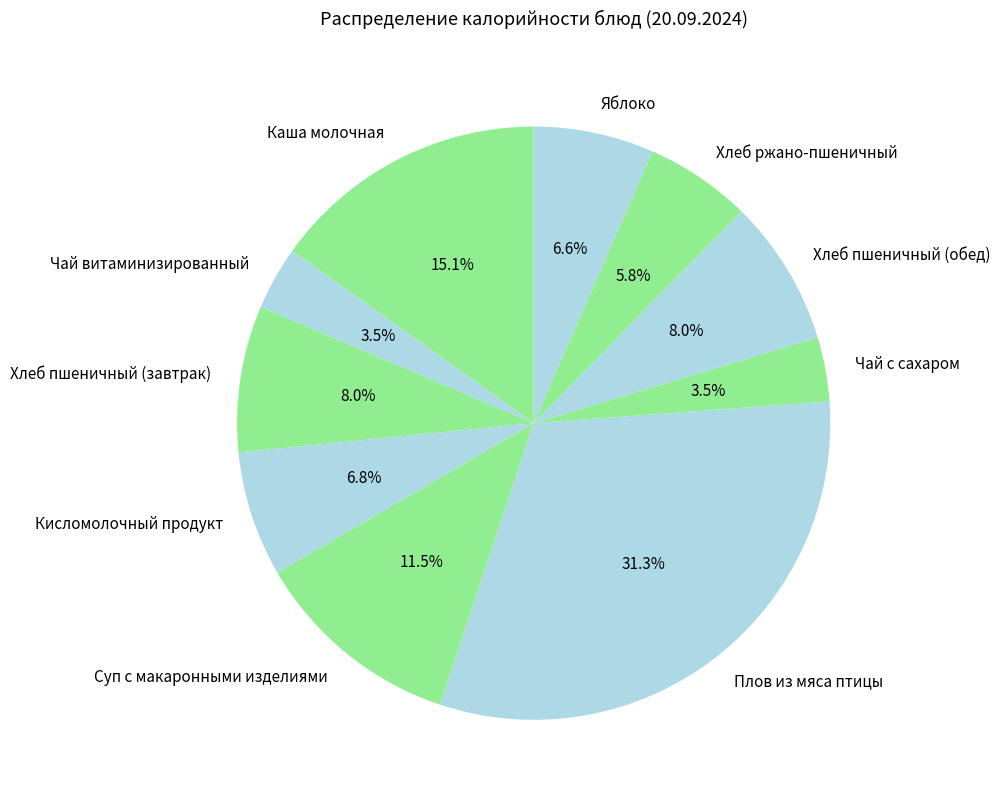

Is Суп с макаронными изделиями the majority of the pie?

No